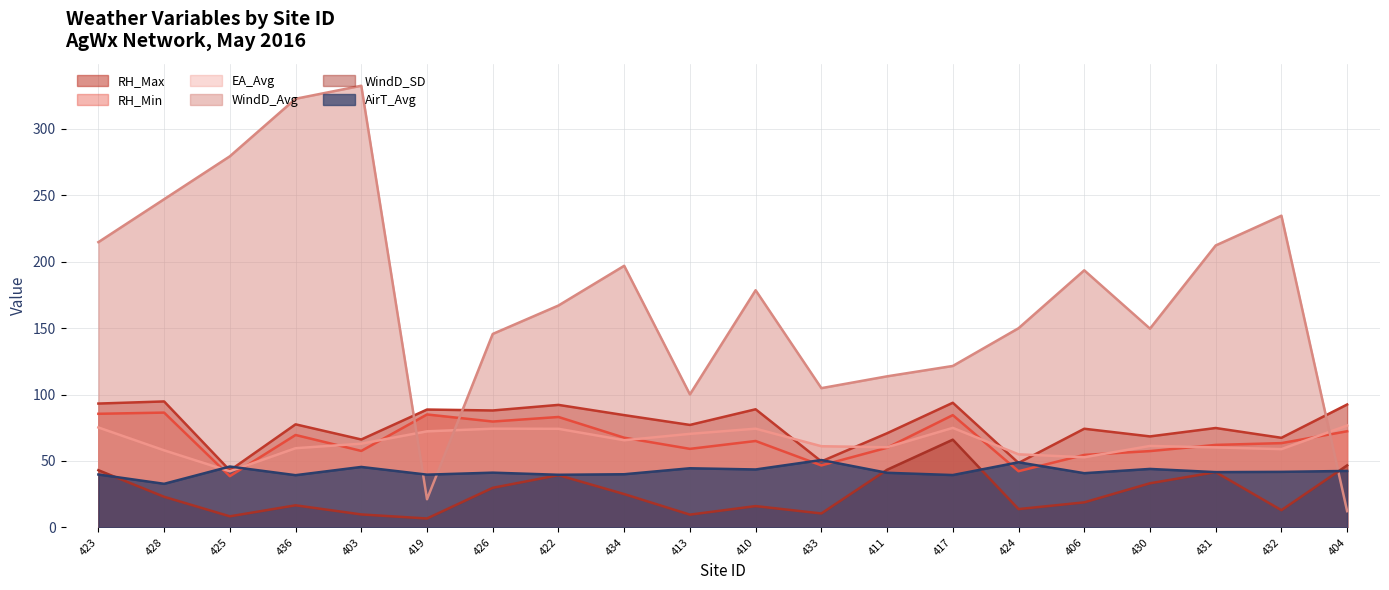

Rank the series by their maximum value, from highest to lowest.

WindD_Avg, RH_Max, RH_Min, EA_Avg, WindD_SD, AirT_Avg